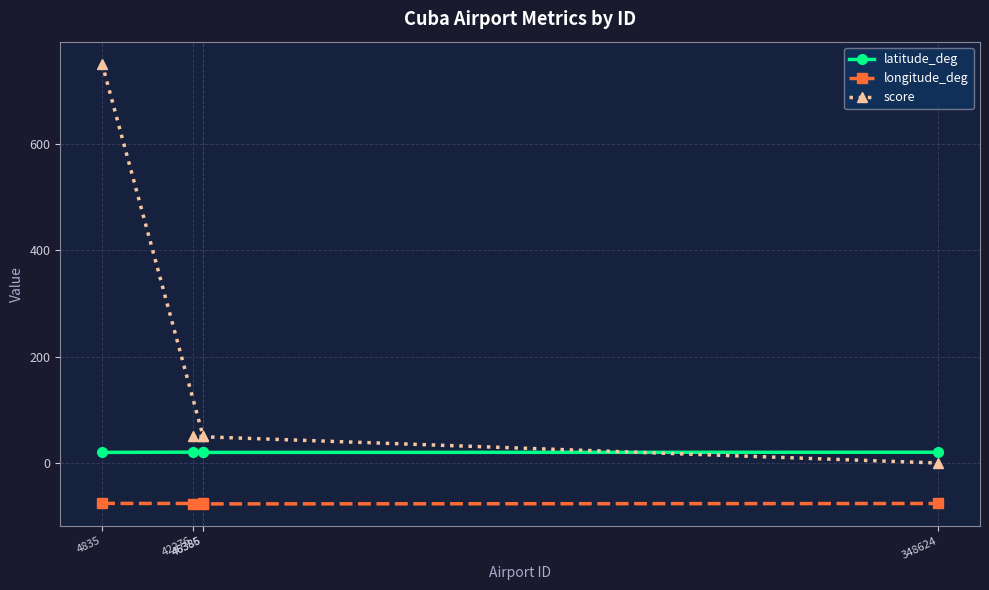

What is the value of the latitude_deg point at the 3rd from the left?

20.4